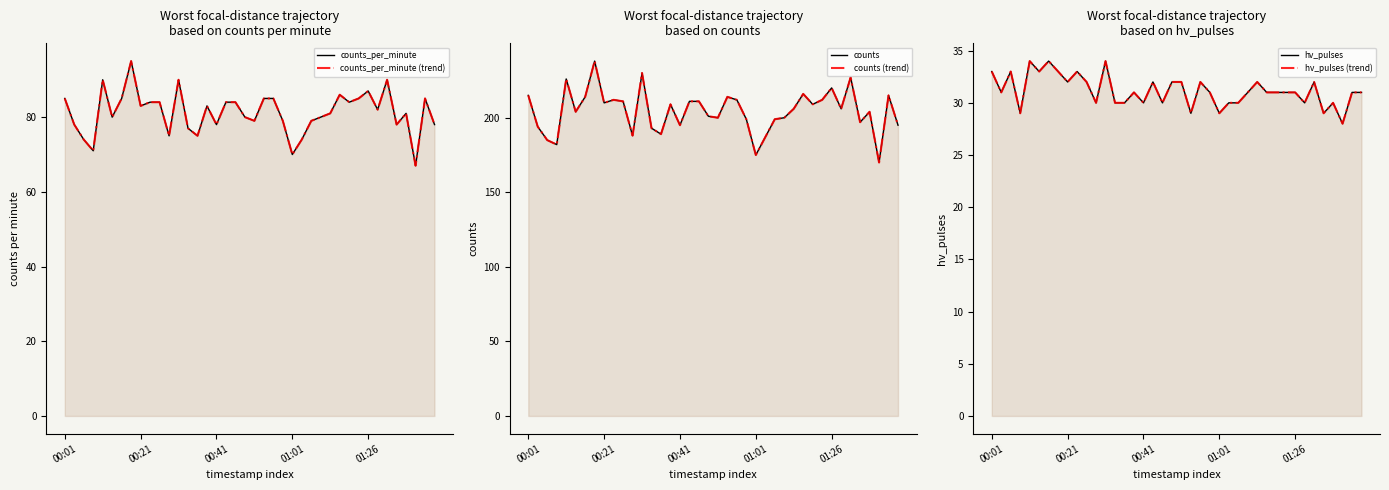

What is the value of the counts_per_minute point at the 22nd from the left?

85